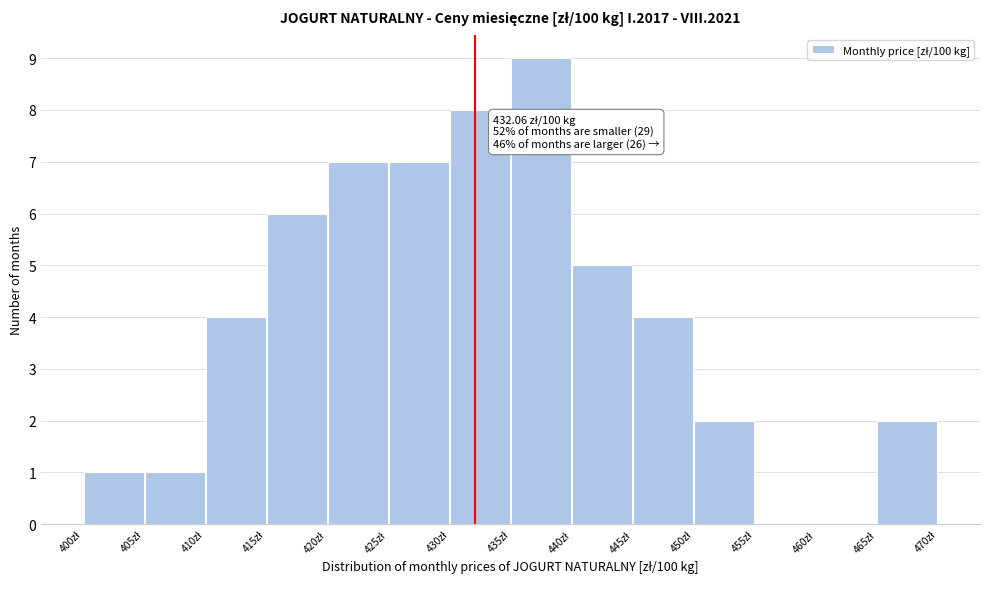

Over which range of the x-axis is the bar tallest?

435 to 440